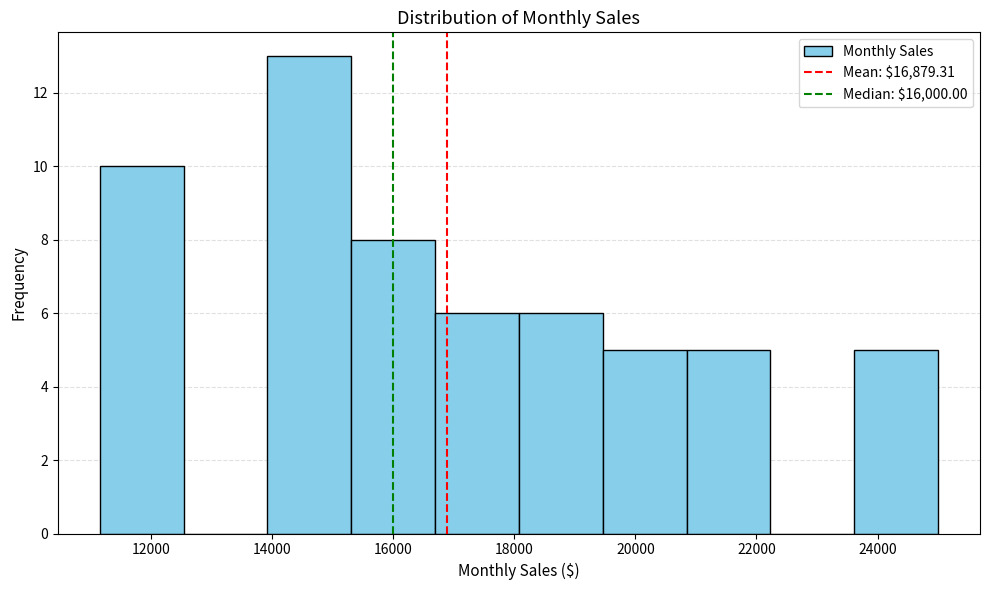

Over which range of the x-axis is the bar tallest?

14000 to 15400